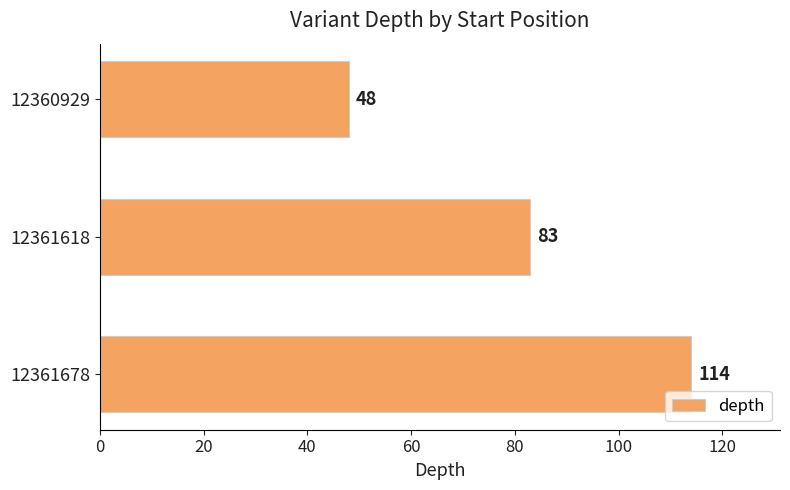

What is the sum of all values?

245